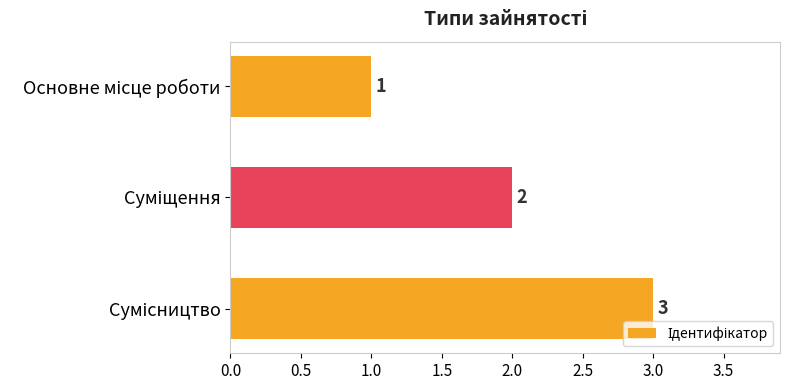

Count the values in the range 1 to 3.

3